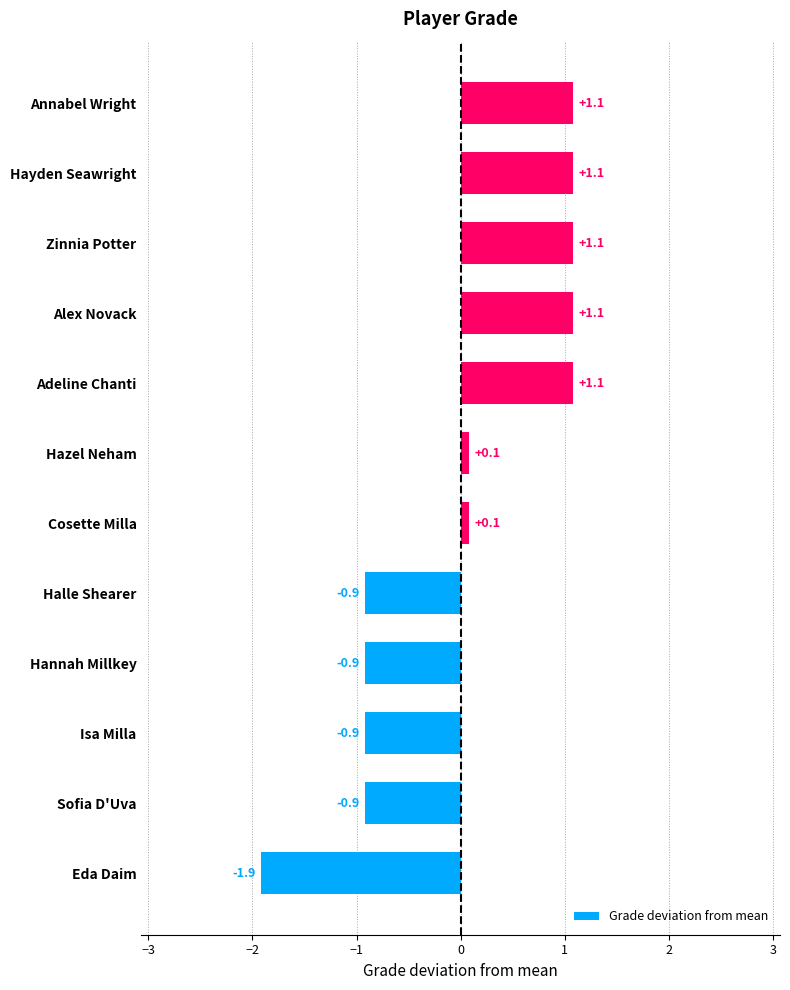

How many negative values are there?

5